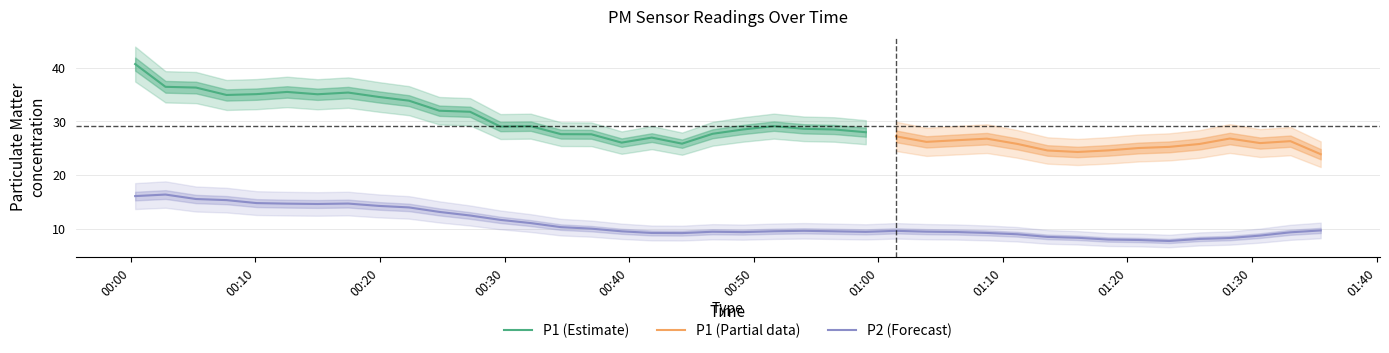

What is the highest value of the P2 (Forecast) series?

16.4